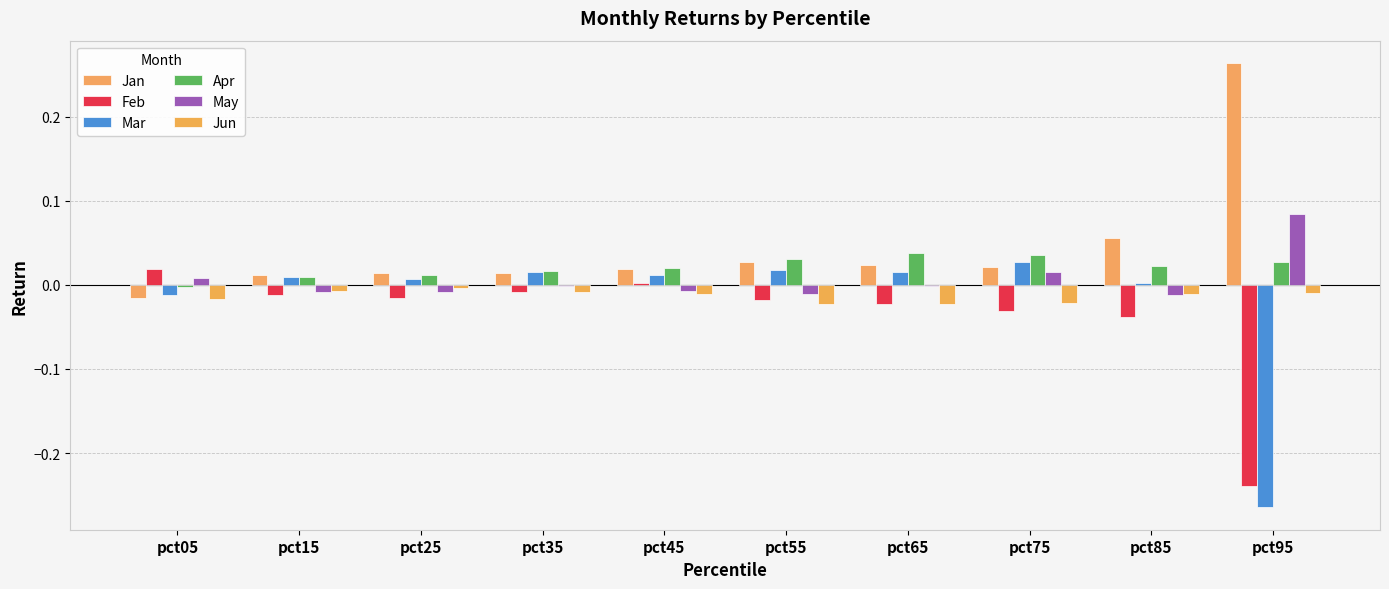

Are the bars grouped side by side (vs. stacked)?

Yes